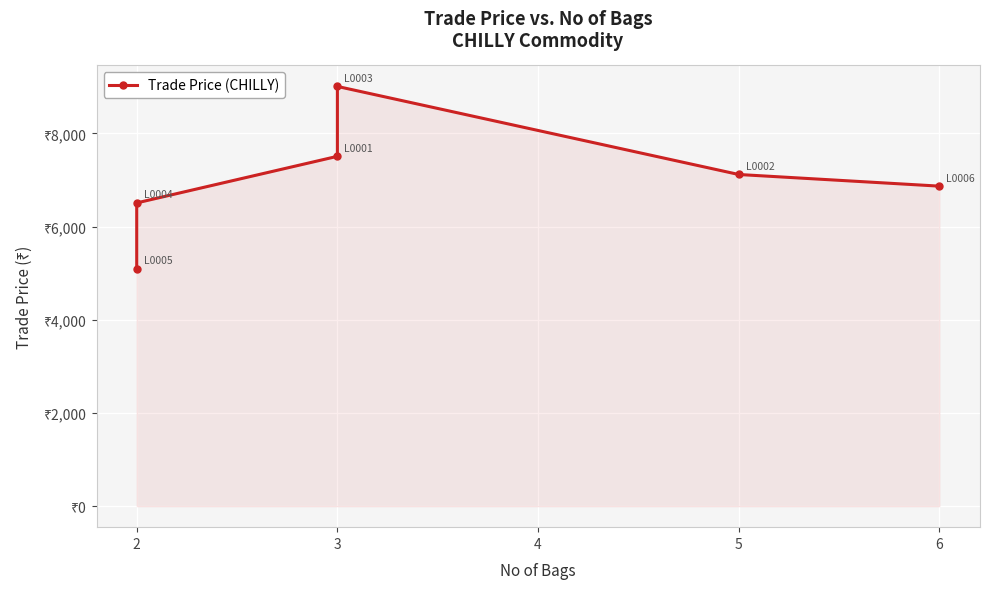

What is the value of the 2nd point from the left?

6509